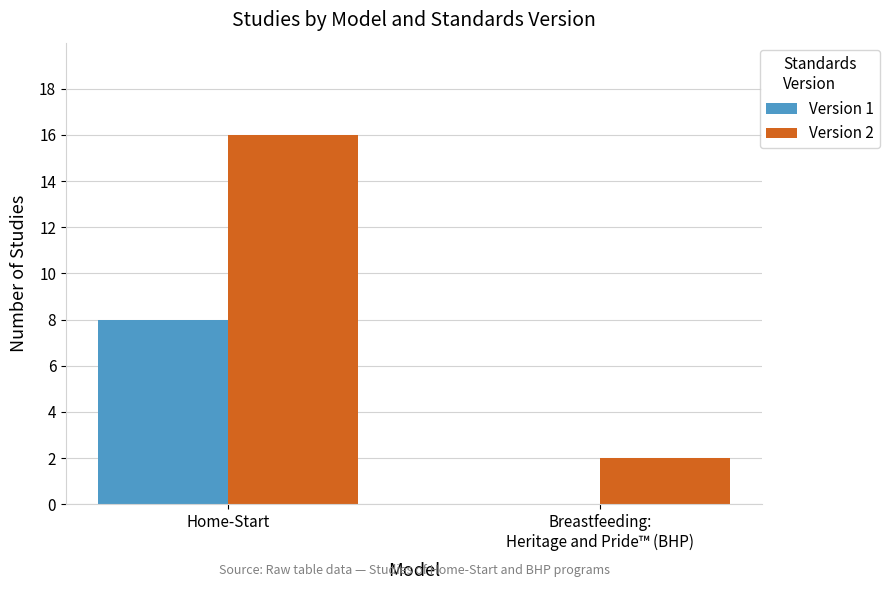

True or false: Version 1 has a value of 12 at Home-Start.

False